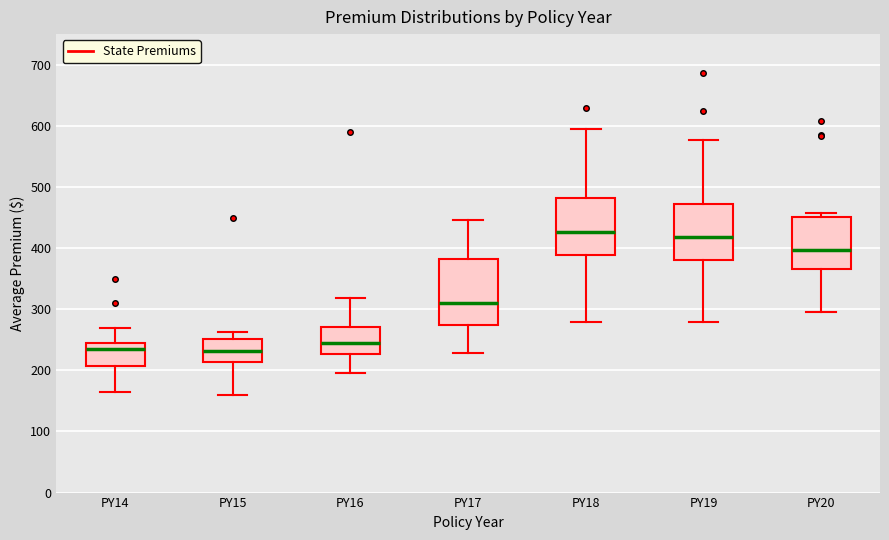

Reading left to right, read every box against the y-axis: the position of its median line, the range the box covers, and the ends of its whiskers. The values are not printed on the chart, so give them approximately, as read against the axis.

PY14: median 230, box 210 to 250, whiskers 160 to 270
PY15: median 230, box 210 to 250, whiskers 160 to 260
PY16: median 240, box 230 to 270, whiskers 200 to 320
PY17: median 310, box 270 to 380, whiskers 230 to 450
PY18: median 430, box 390 to 480, whiskers 280 to 590
PY19: median 420, box 380 to 470, whiskers 280 to 580
PY20: median 400, box 370 to 450, whiskers 300 to 460